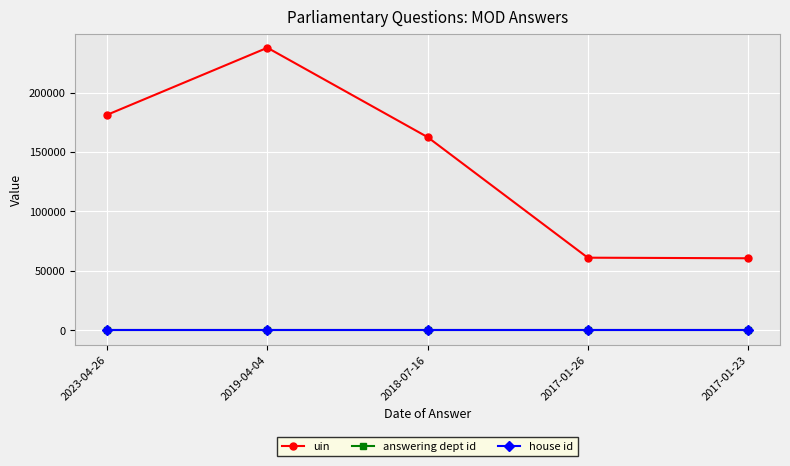

Which series has the largest total across all categories?

uin